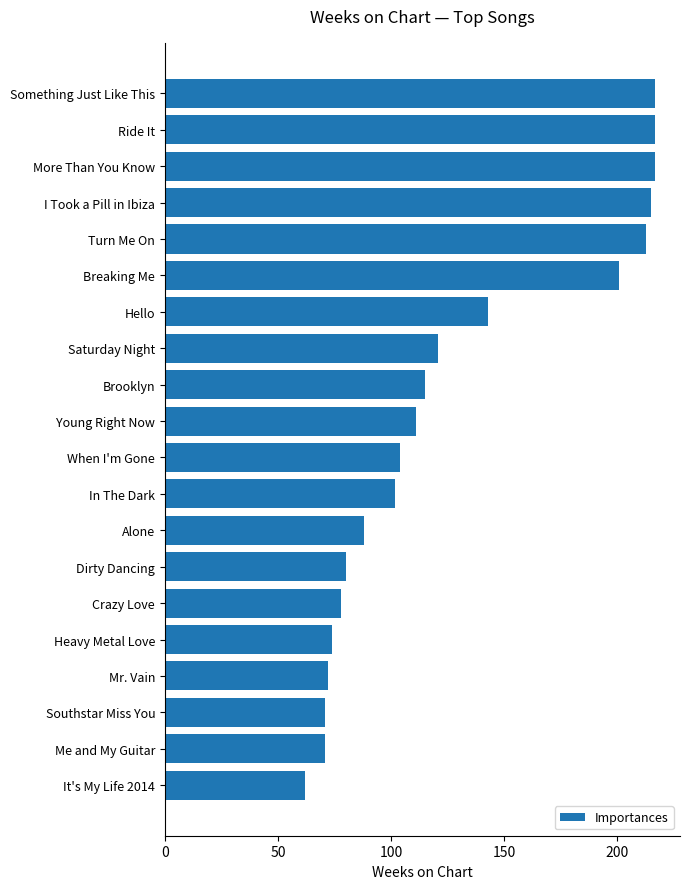

What is the difference between the second highest and minimum values?

155